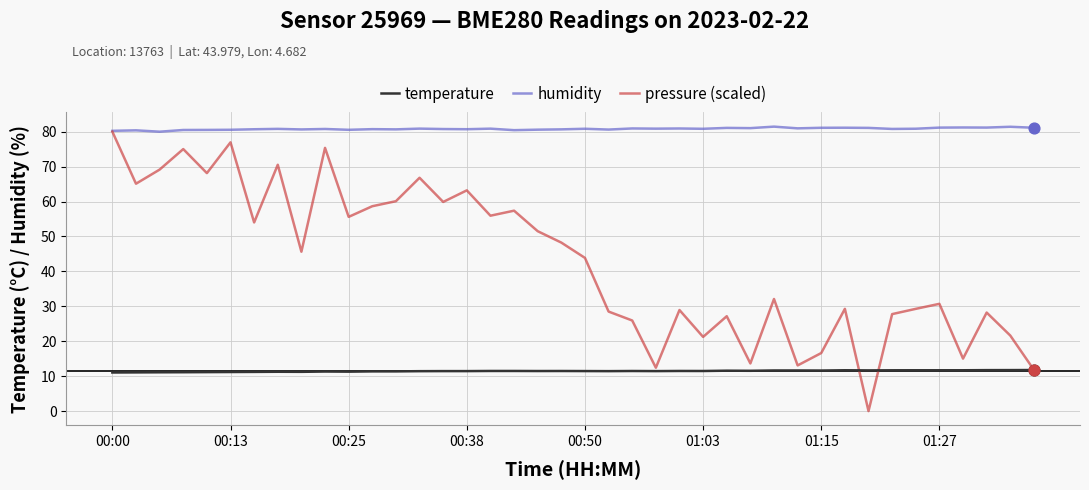

Which series has the largest range (max minus min)?

pressure (scaled)